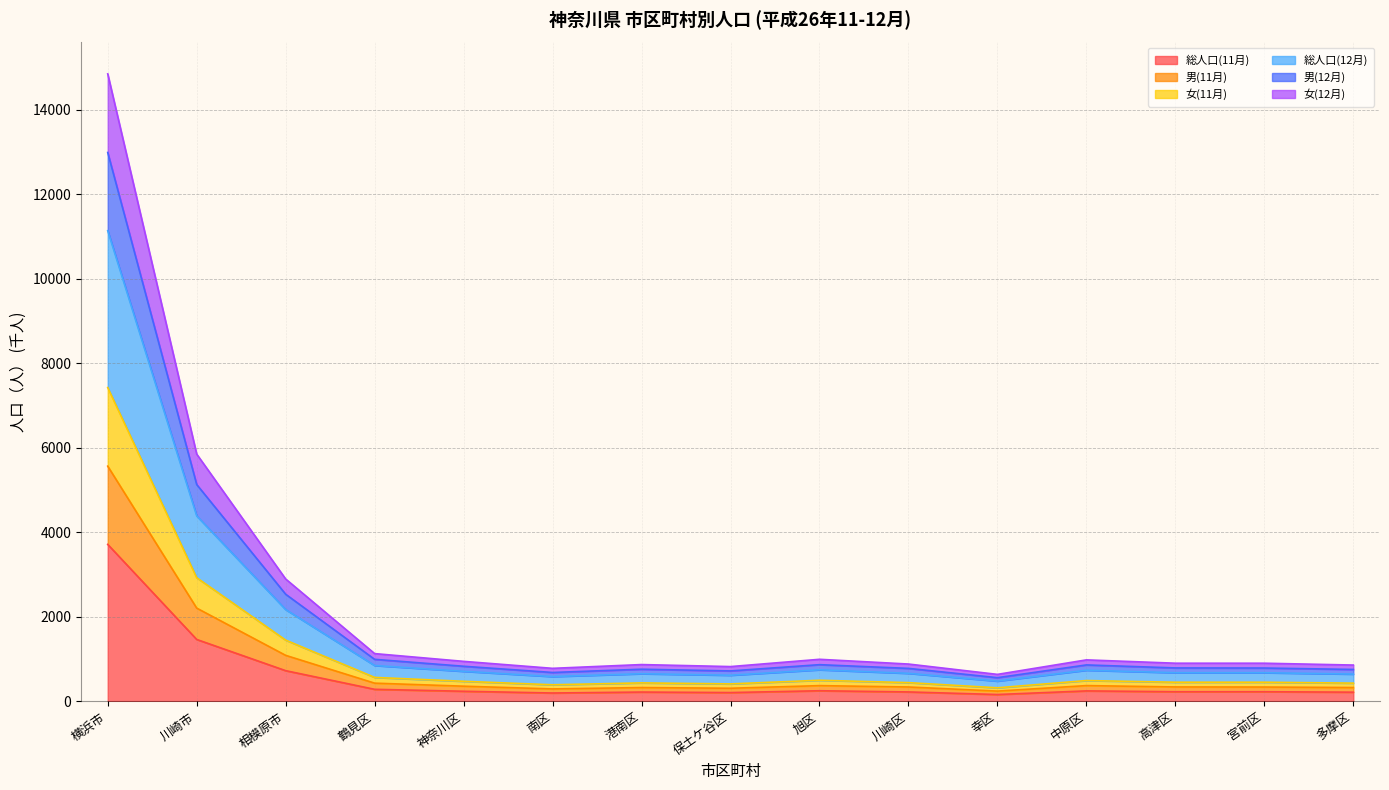

Rank the series by their maximum value, from highest to lowest.

総人口(12月), 男(12月), 女(12月), 総人口(11月), 男(11月), 女(11月)